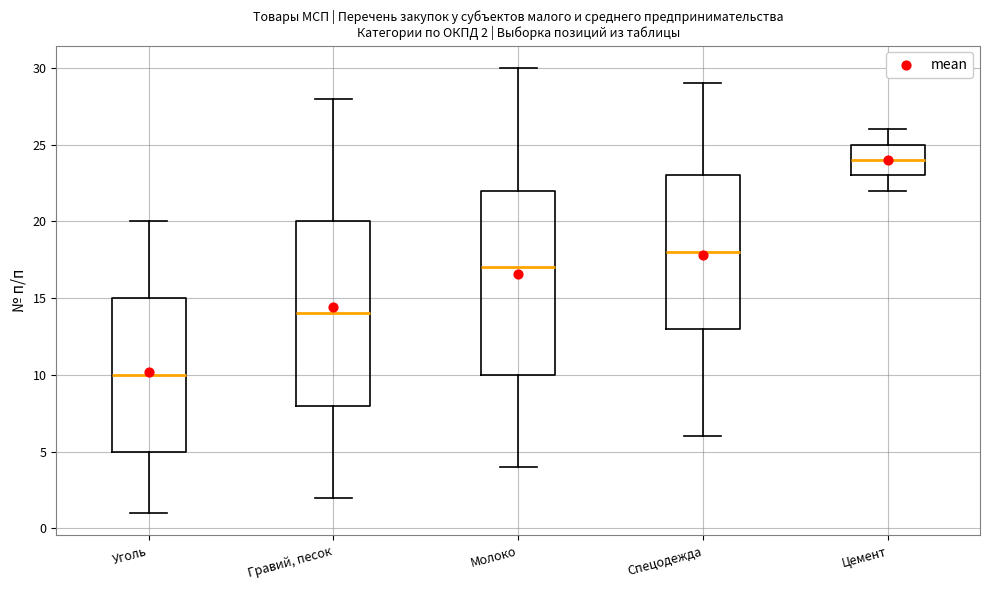

Which box's median line is the highest?

Цемент